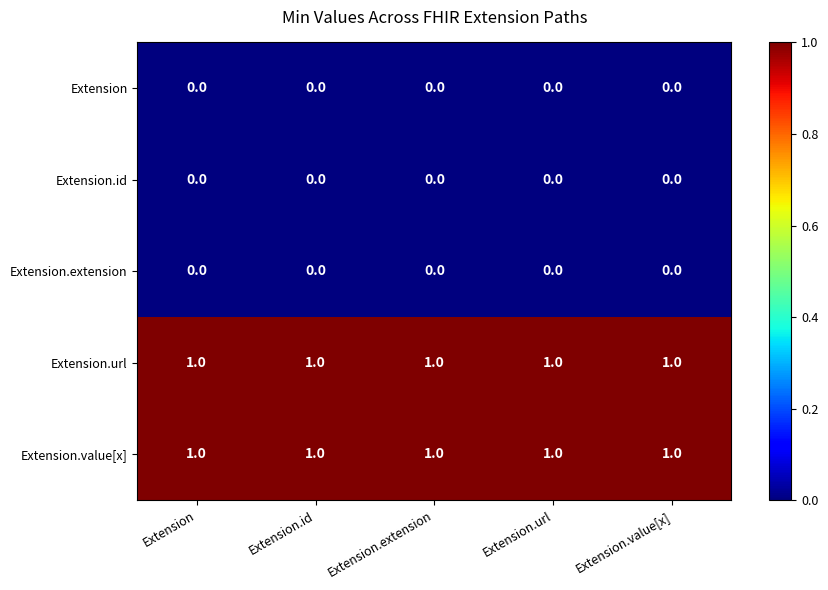

What is the total value across all series at Extension.id?

2